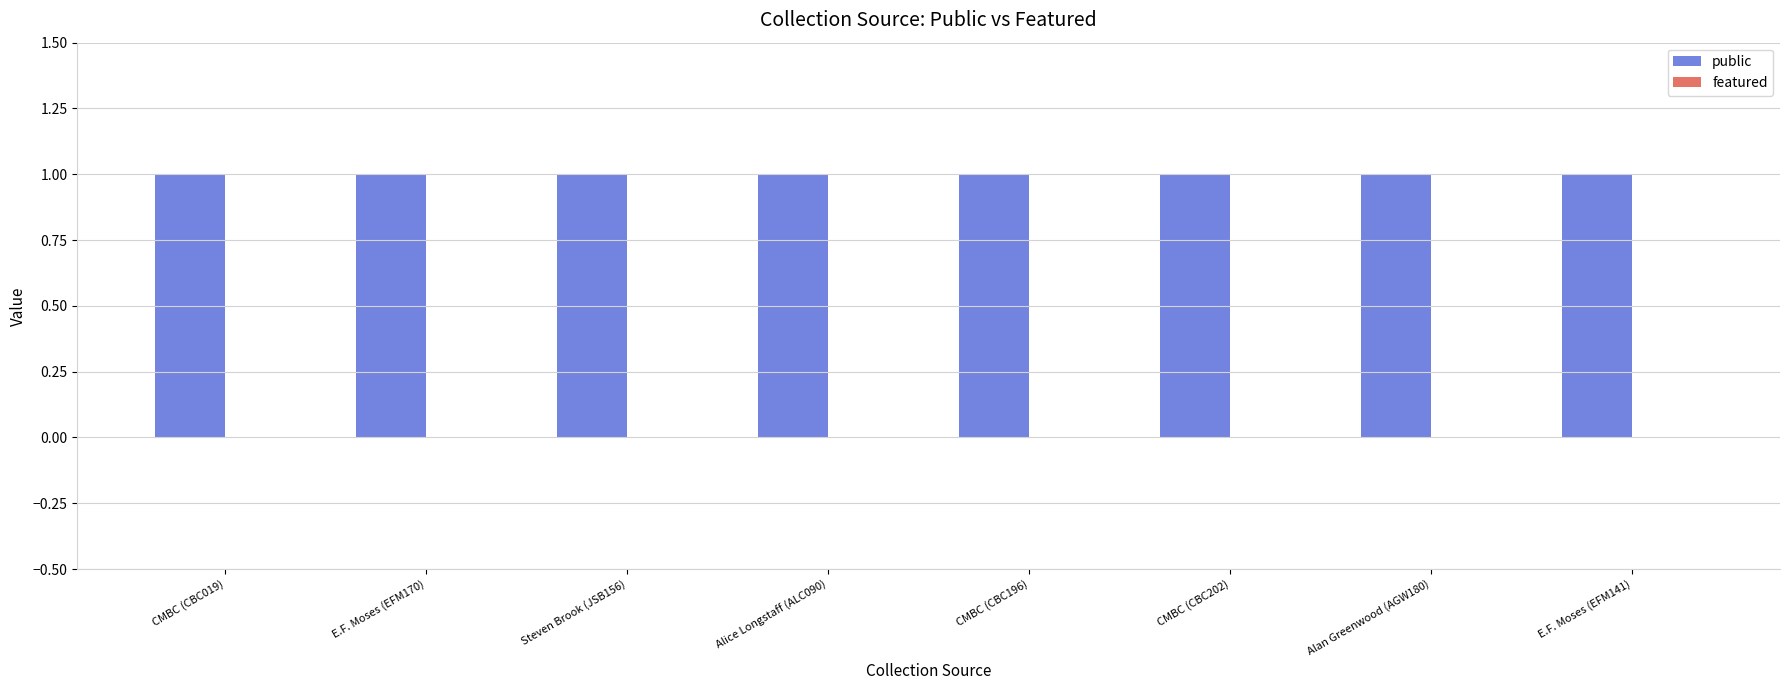

What position from the left is CMBC (CBC196)?

5